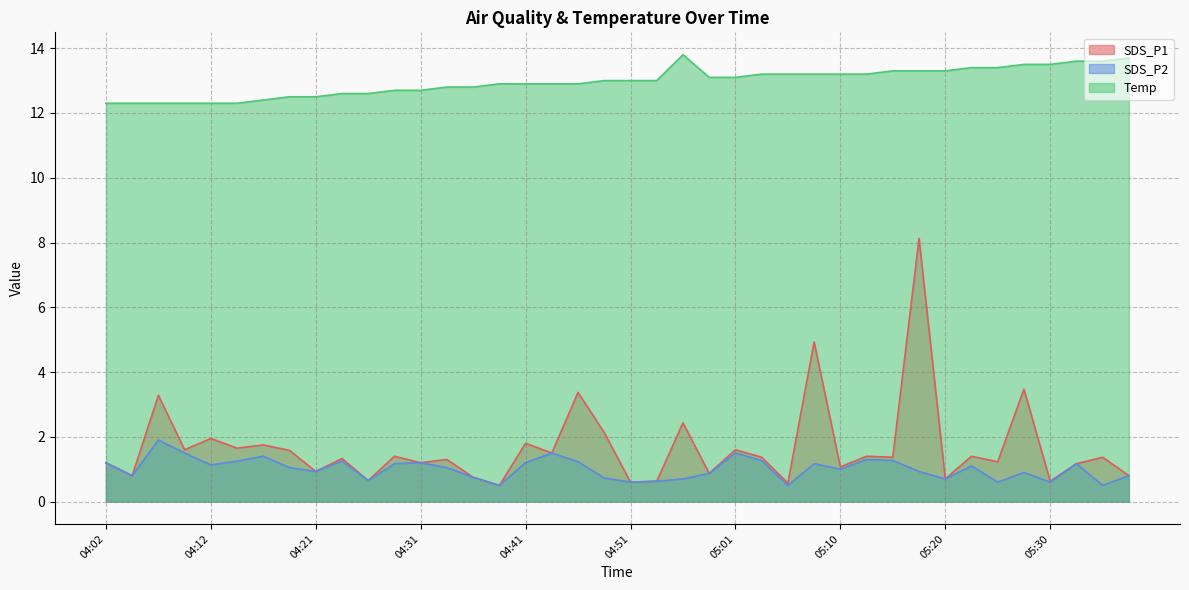

The value of SDS_P2 at 05:28 is 0.9. True or false?

True